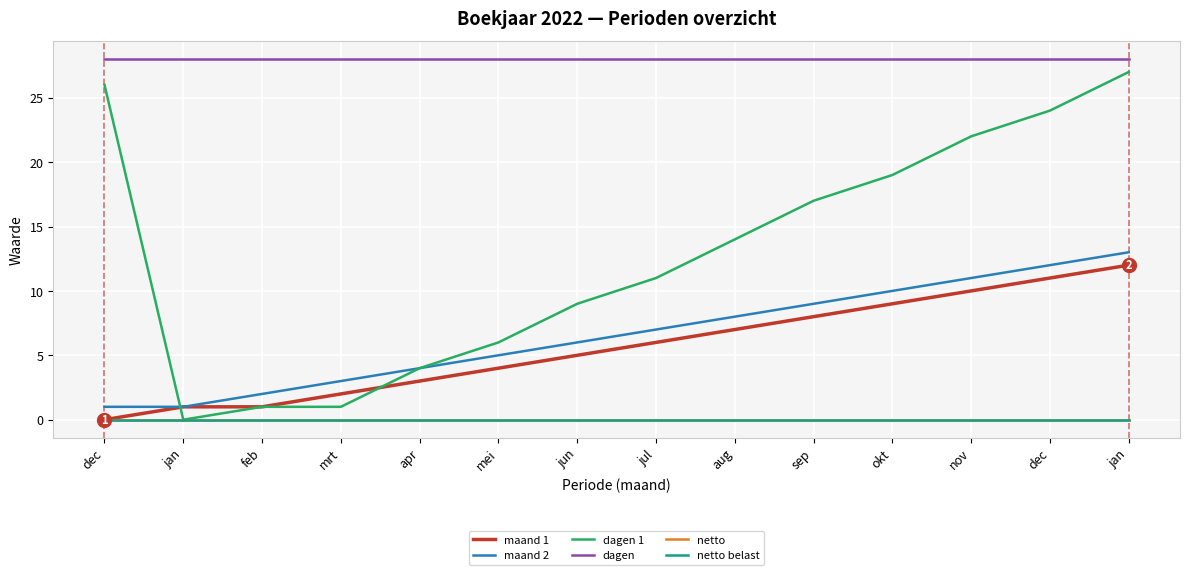

Is this an area chart (filled region under the line)?

No